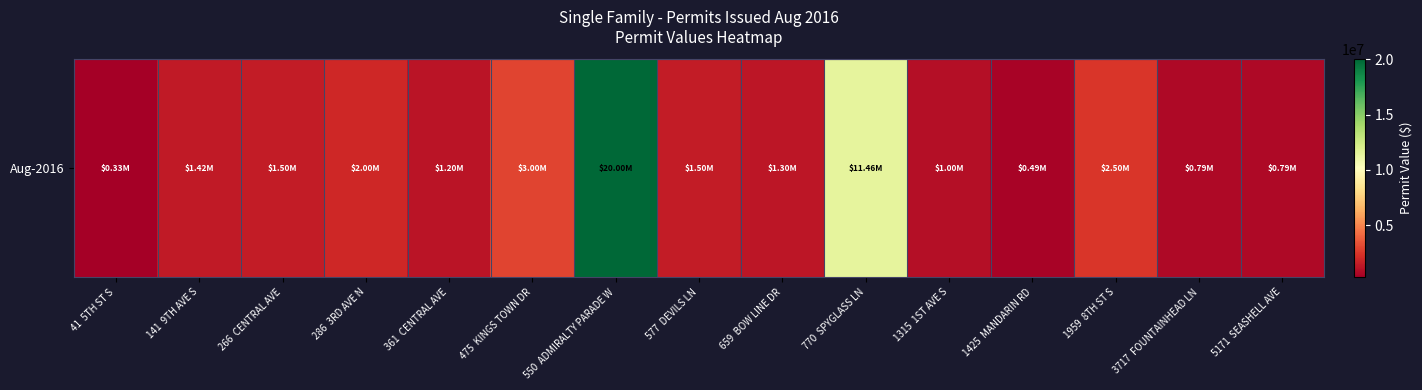

What is the maximum value shown in the chart?

20000000